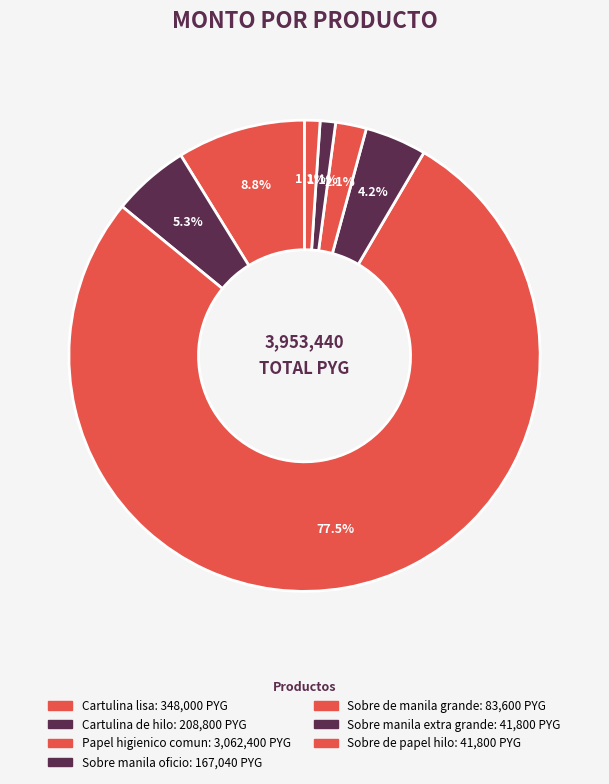

Which slice is the largest?

Papel higienico comun